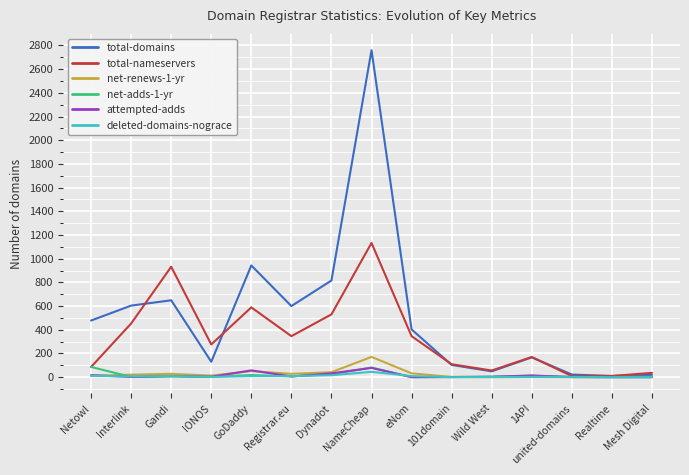

Which series has the largest range (max minus min)?

total-domains